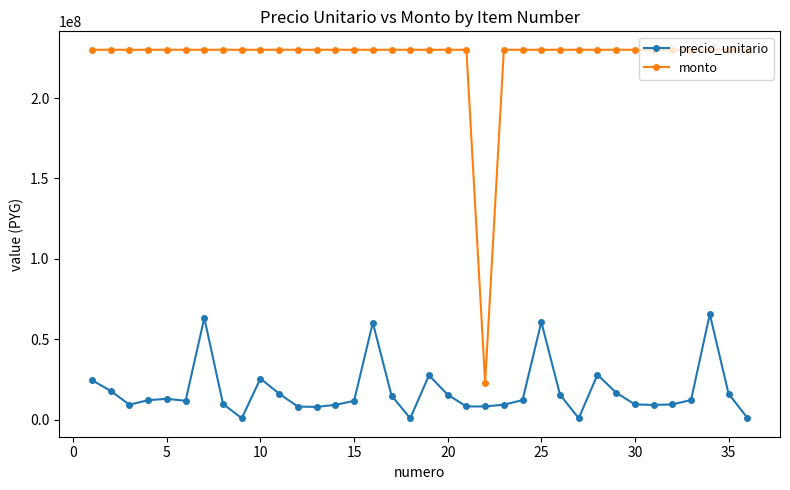

True or false: precio_unitario has more than 0 interior local peaks.

True